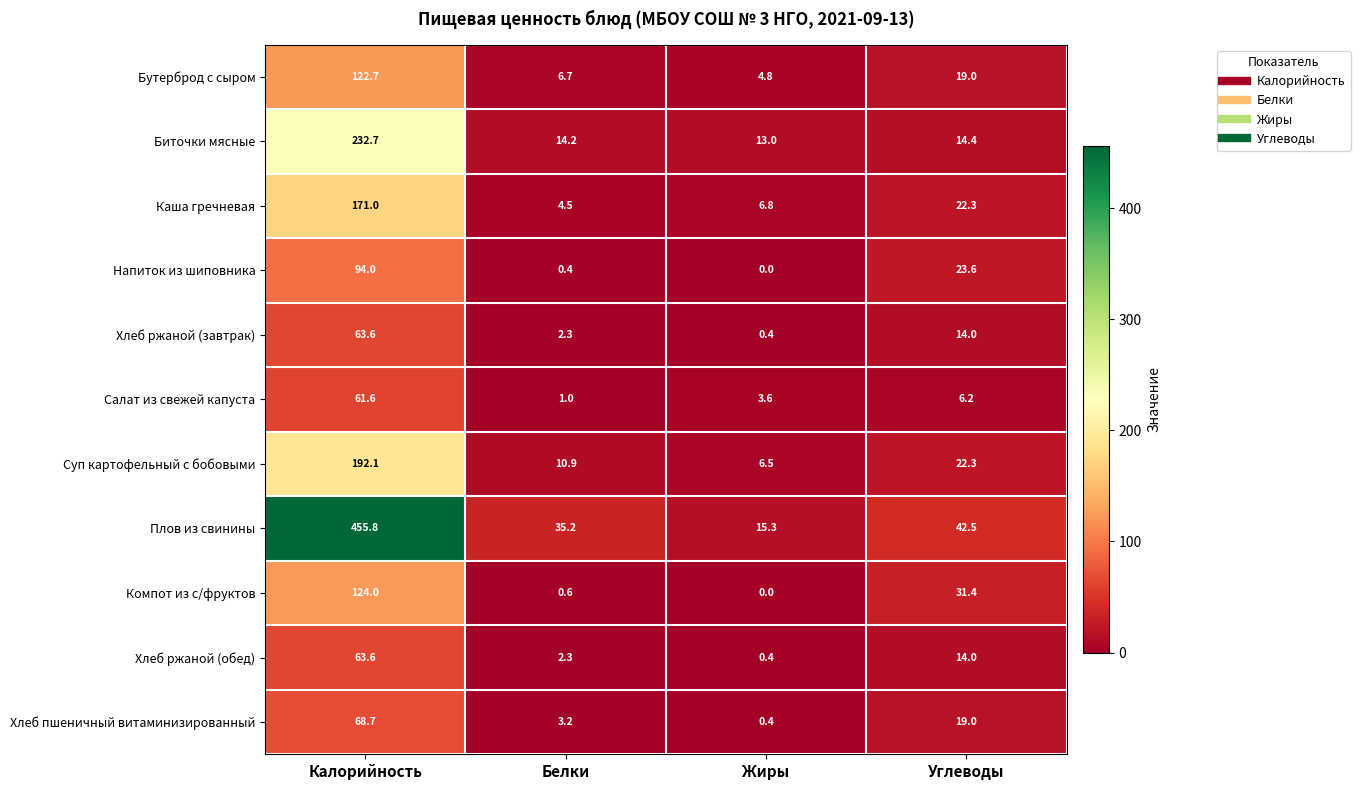

True or false: Биточки мясные has a value of 3.2 at Белки.

False